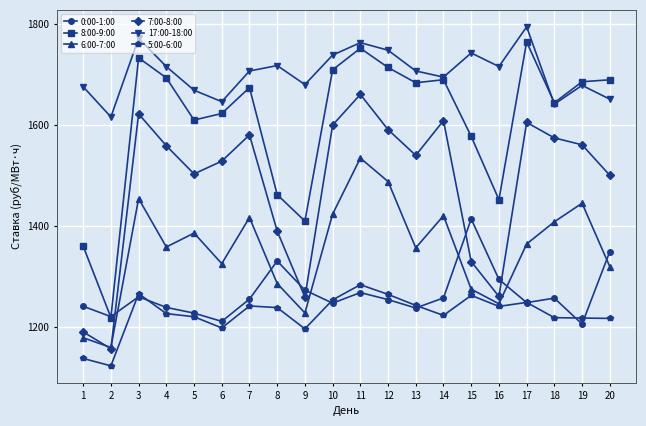

Which series changed the most between 6 and 20?

0:00-1:00